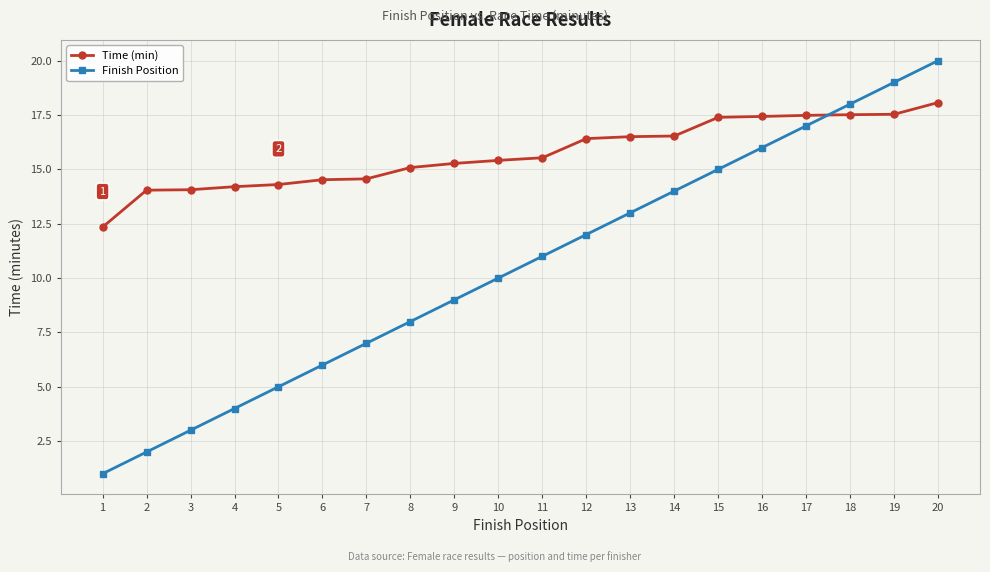

Which series has the largest total across all categories?

Time (min)